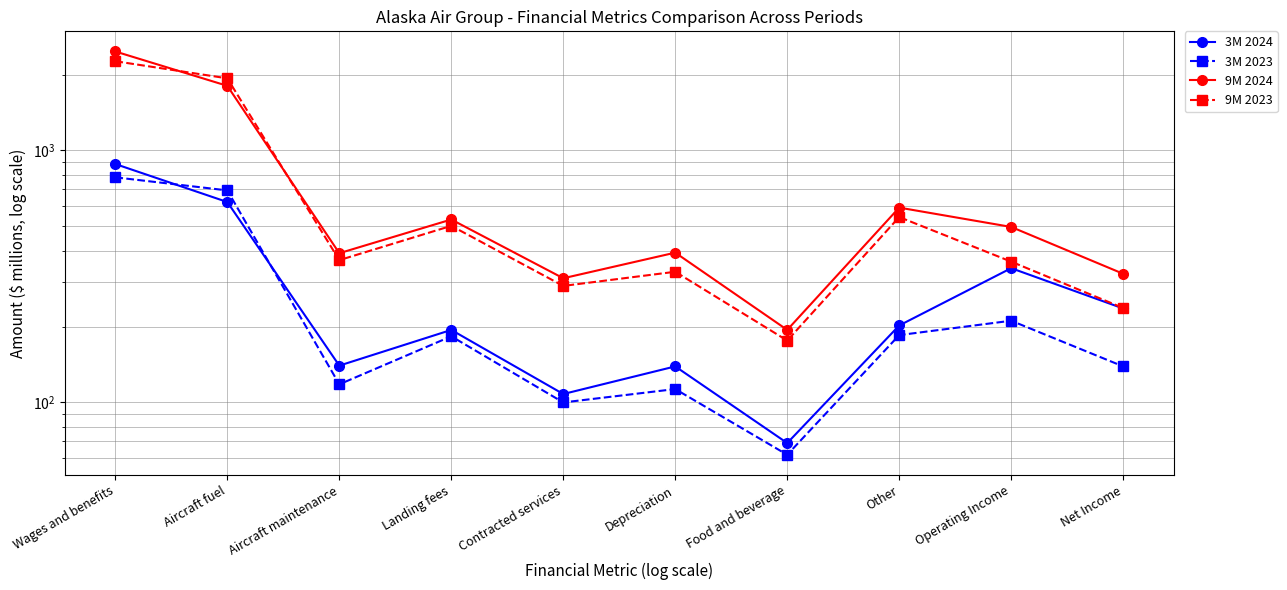

Which series changed the most between Contracted services and Operating Income?

3M 2024